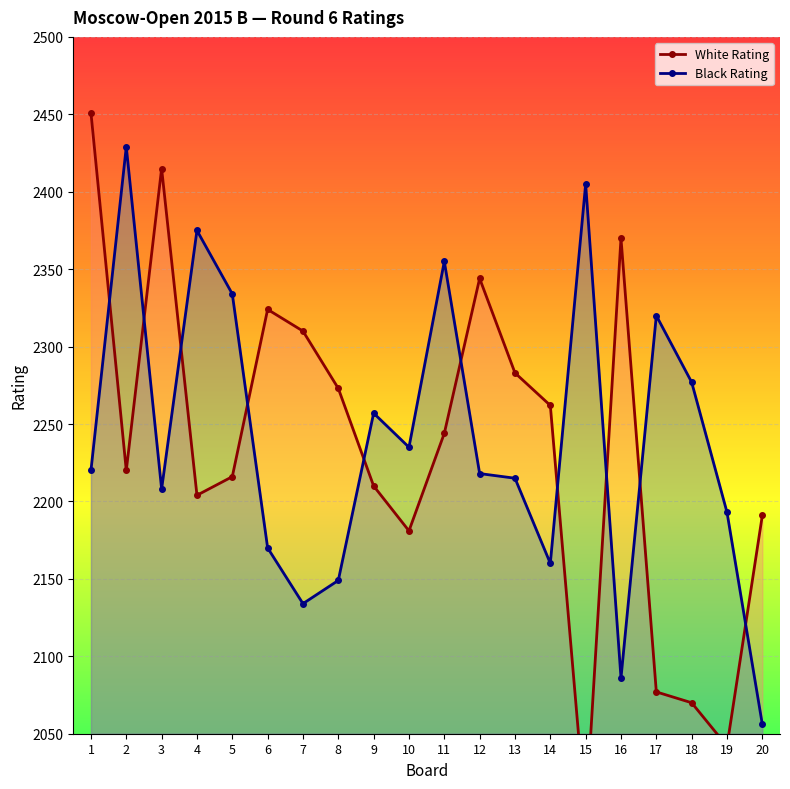

What is the highest value of the White Rating series?

2451